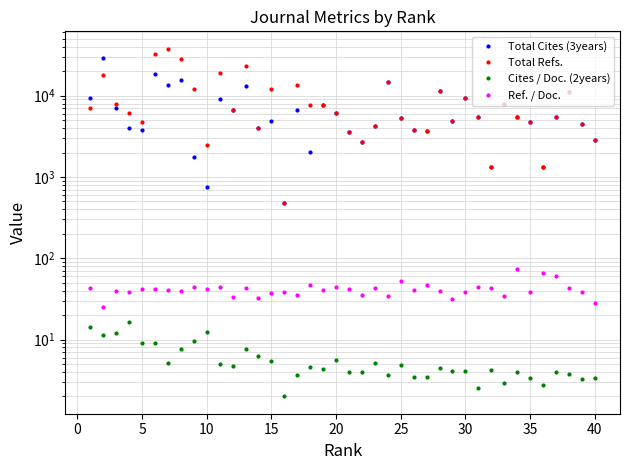

Reading right to left, transcribe all the data shown in this chart.

Total Cites (3years): 2830.0	4430.0	11240.0	5494.0	1333.0	4724.0	5464.0	7982.0	1337.0	5453.0	9259.0	4902.0	11325.0	3717.0	3770.0	5340.0	14897.0	4273.0	2700.0	3603.0	6202.0	7600.0	2048.0	6619.0	481.0	4847.0	3964.0	13175.0	6582.0	9162.0	756.0	1776.0	15459.0	13406.0	18450.0	3778.0	3958.0	7069.0	29081.0	9313.0
Total Refs.: 2830.0	4430.0	11240.0	5494.0	1333.0	4724.0	5464.0	7982.0	1337.0	5453.0	9259.0	4902.0	11325.0	3717.0	3770.0	5340.0	14897.0	4273.0	2700.0	3603.0	6202.0	7600.0	7595.0	13516.0	481.0	11938.0	3964.0	22893.0	6582.0	19281.0	2472.0	12203.0	28185.0	37850.0	32182.0	4748.0	6115.0	7808.0	18184.0	7063.0
Cites / Doc. (2years): 3.4	3.2	3.8	4.0	2.8	3.4	4.0	3.0	4.2	2.5	4.1	4.1	4.4	3.5	3.5	4.8	3.7	5.2	4.0	4.0	5.6	4.4	4.6	3.6	2.0	5.4	6.3	7.7	4.7	5.0	12.4	9.7	7.7	5.1	9.1	9.0	16.7	12.1	11.4	14.3
Ref. / Doc.: 28.0	38.5	43.0	59.7	66.7	38.1	72.8	34.3	42.9	44.2	38.9	31.8	39.9	46.5	41.0	52.4	33.9	43.6	35.4	42.2	44.4	40.9	47.5	34.9	38.8	37.8	32.0	43.6	33.0	43.8	41.4	43.9	39.4	40.2	41.5	42.2	38.6	39.0	25.2	43.1